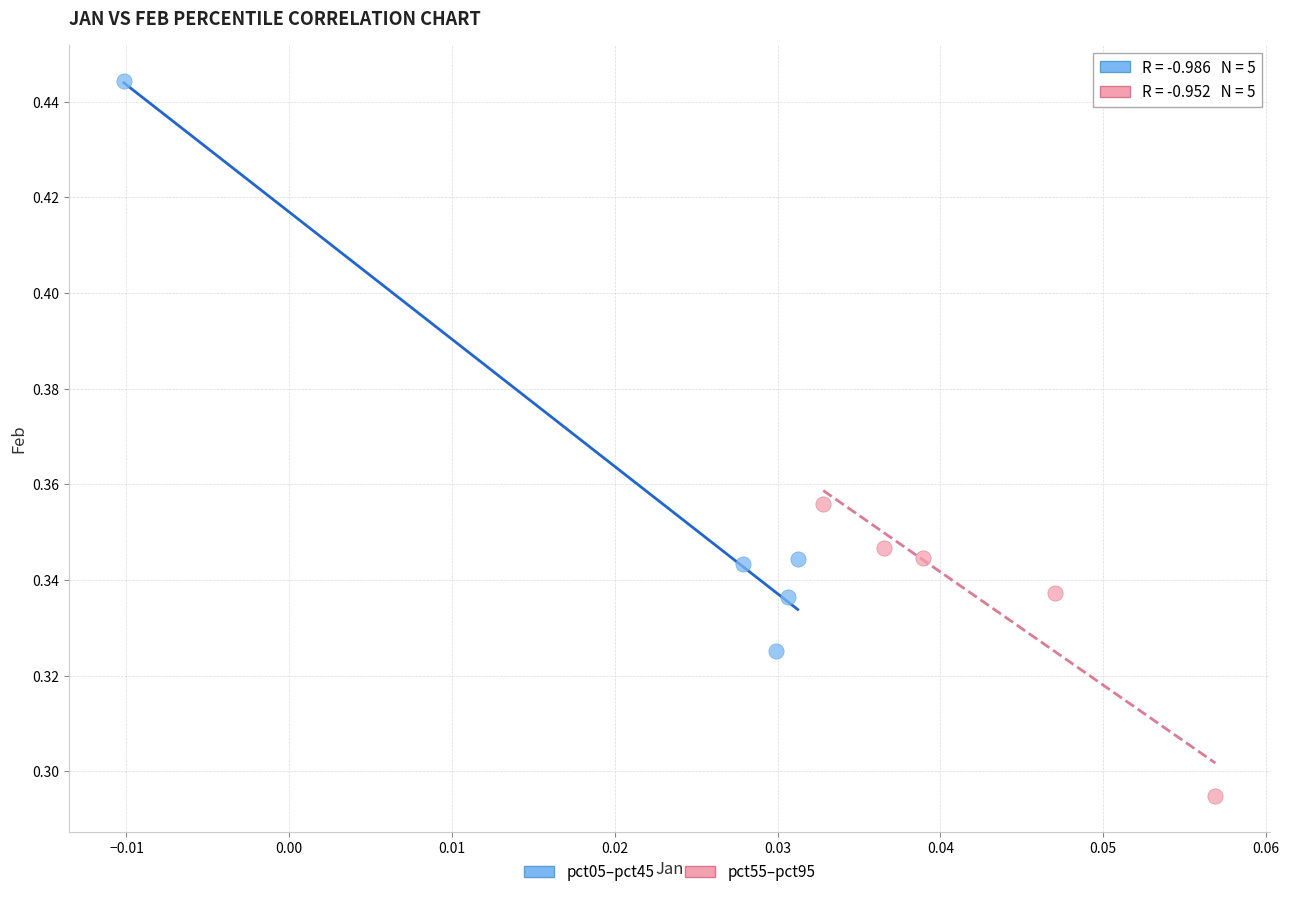

Which series reaches the maximum Y coordinate?

pct05–pct45